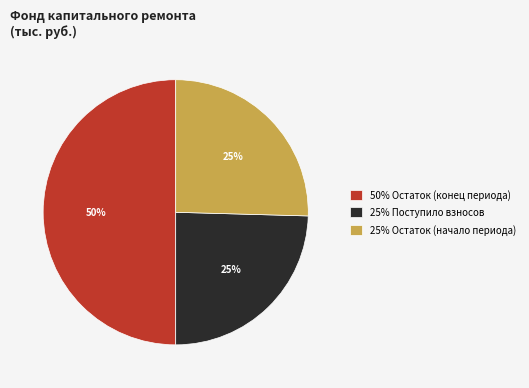

To the nearest percent, what is the average slice percentage?

33%